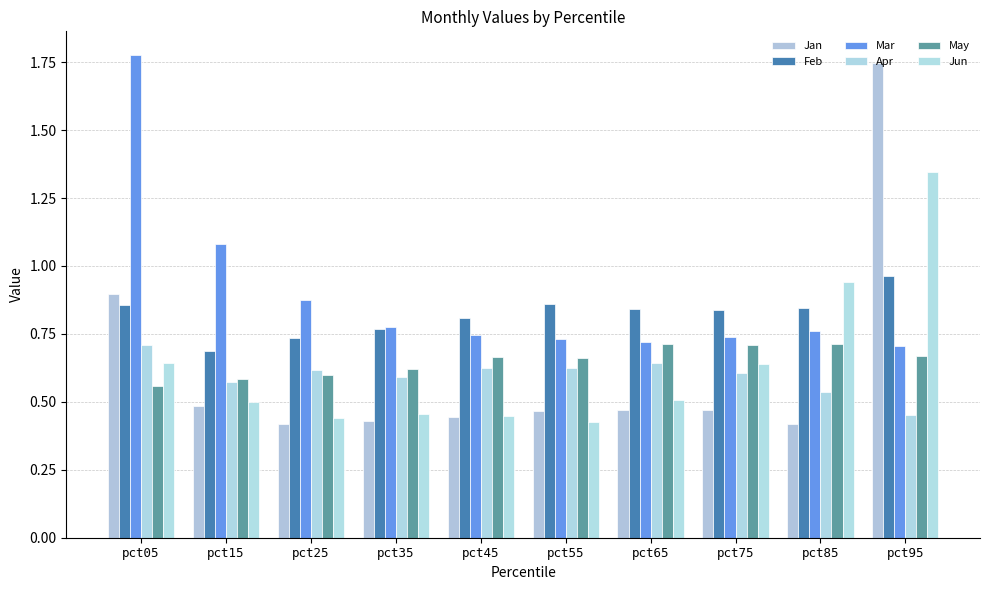

True or false: Jan has a value of 0.3 at pct75.

False